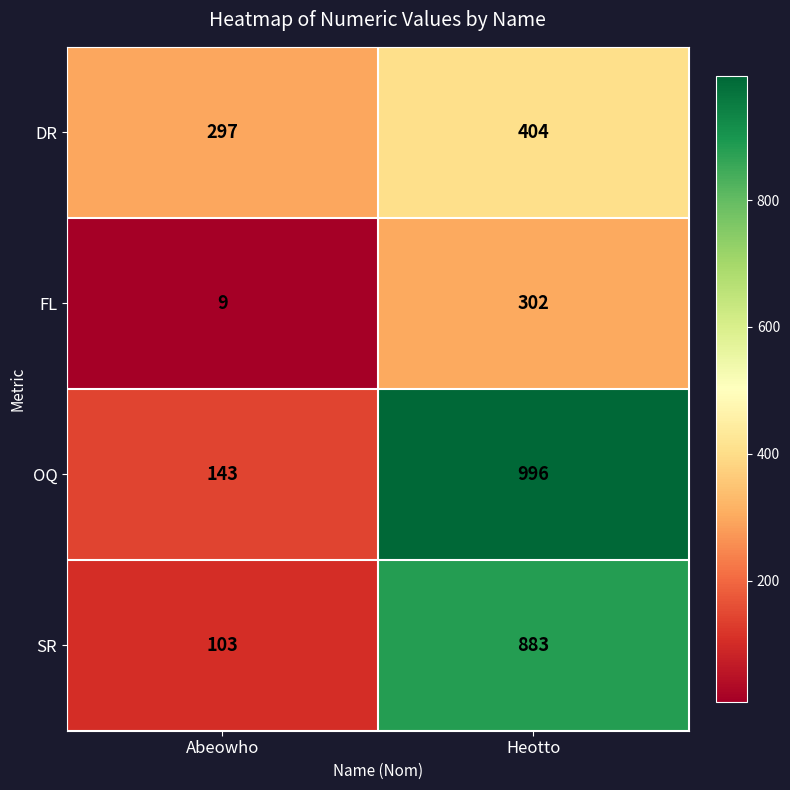

Count the number of categories in the chart.

2